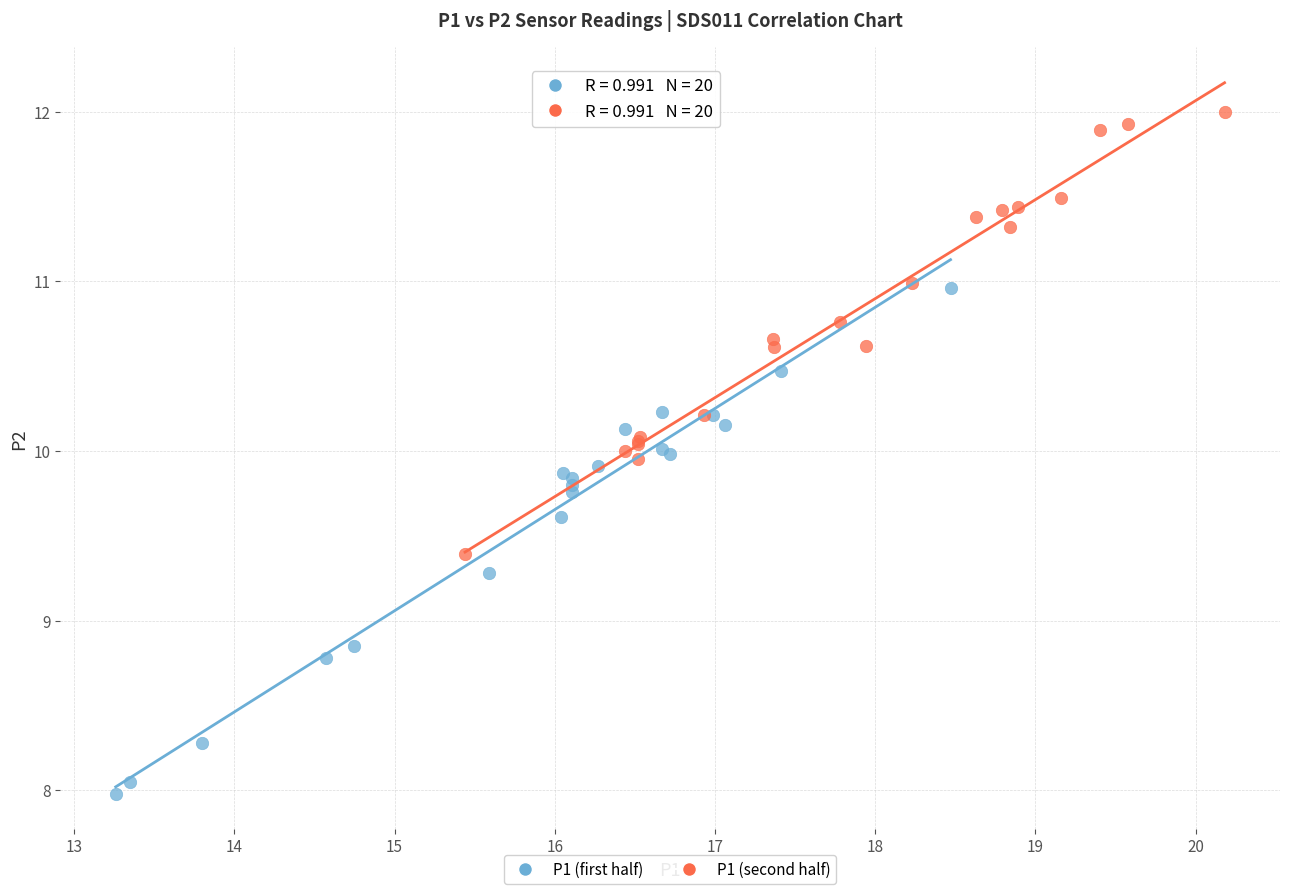

What are all the series names shown in the legend?

P1 (first half), P1 (second half)